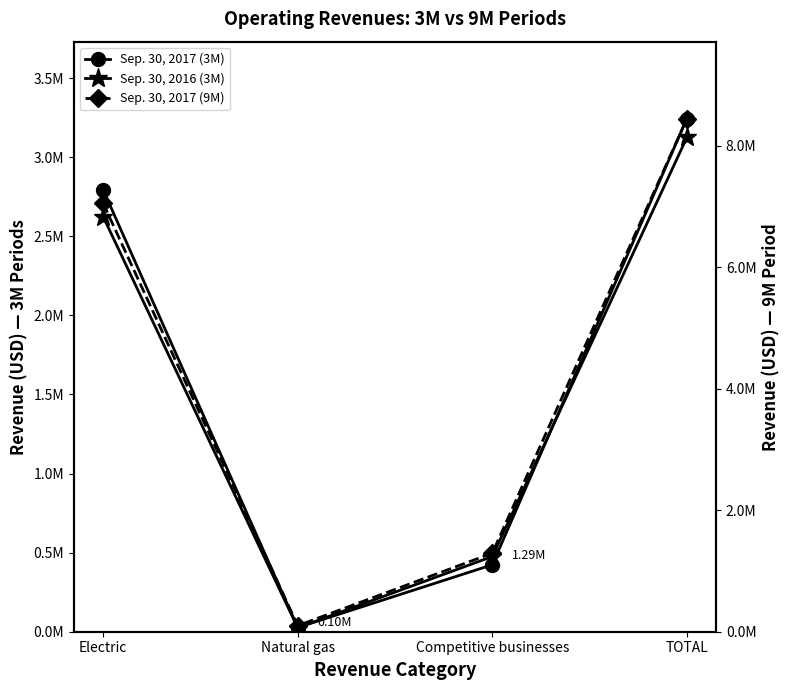

Reading left to right, transcribe all the data shown in this chart.

Sep. 30, 2017 (3M): Electric=2793798	Natural gas=26585	Competitive businesses=423245	TOTAL=3243628
Sep. 30, 2016 (3M): Electric=2624562	Natural gas=24796	Competitive businesses=475345	TOTAL=3124703
Sep. 30, 2017 (9M): Electric=7056758	Natural gas=100011	Competitive businesses=1293867	TOTAL=8450636